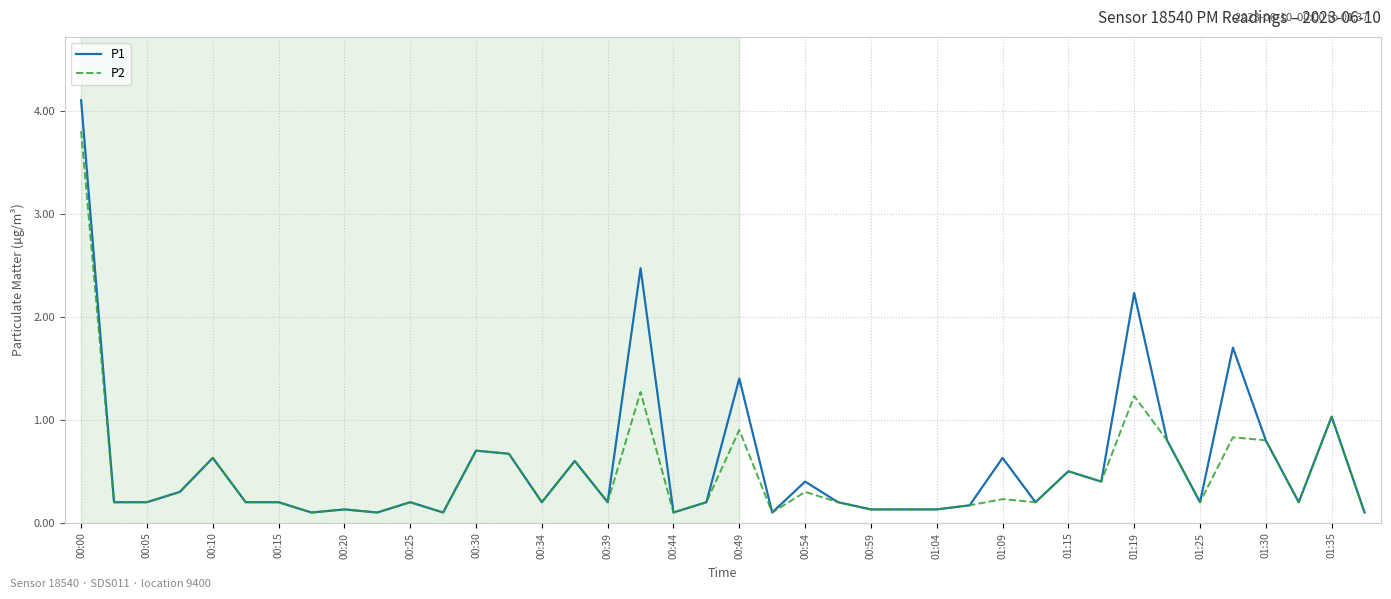

Rank the series by their maximum value, from lowest to highest.

P2, P1